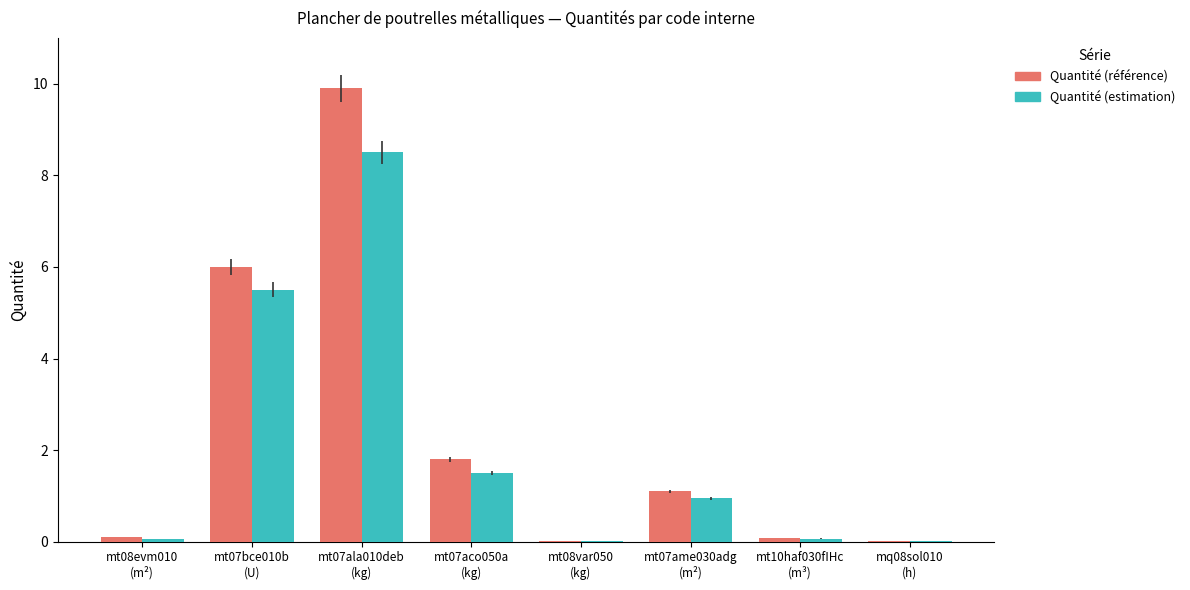

What is the maximum value for Quantité (référence)?

9.9